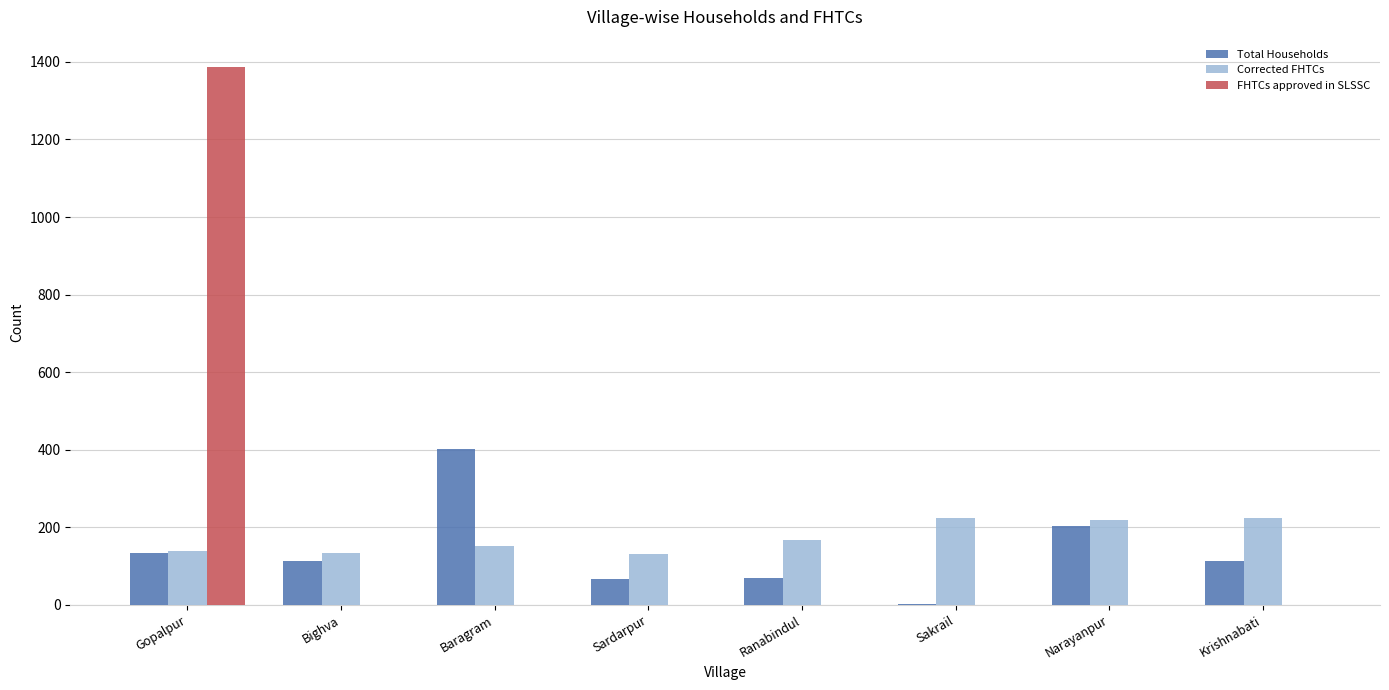

What is the total value across all series at Sakrail?

227